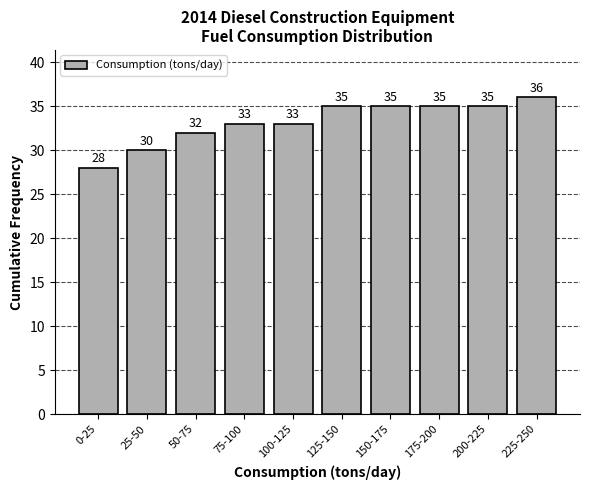

Reading right to left, extract all data points from this chart.

36	35	35	35	35	33	33	32	30	28